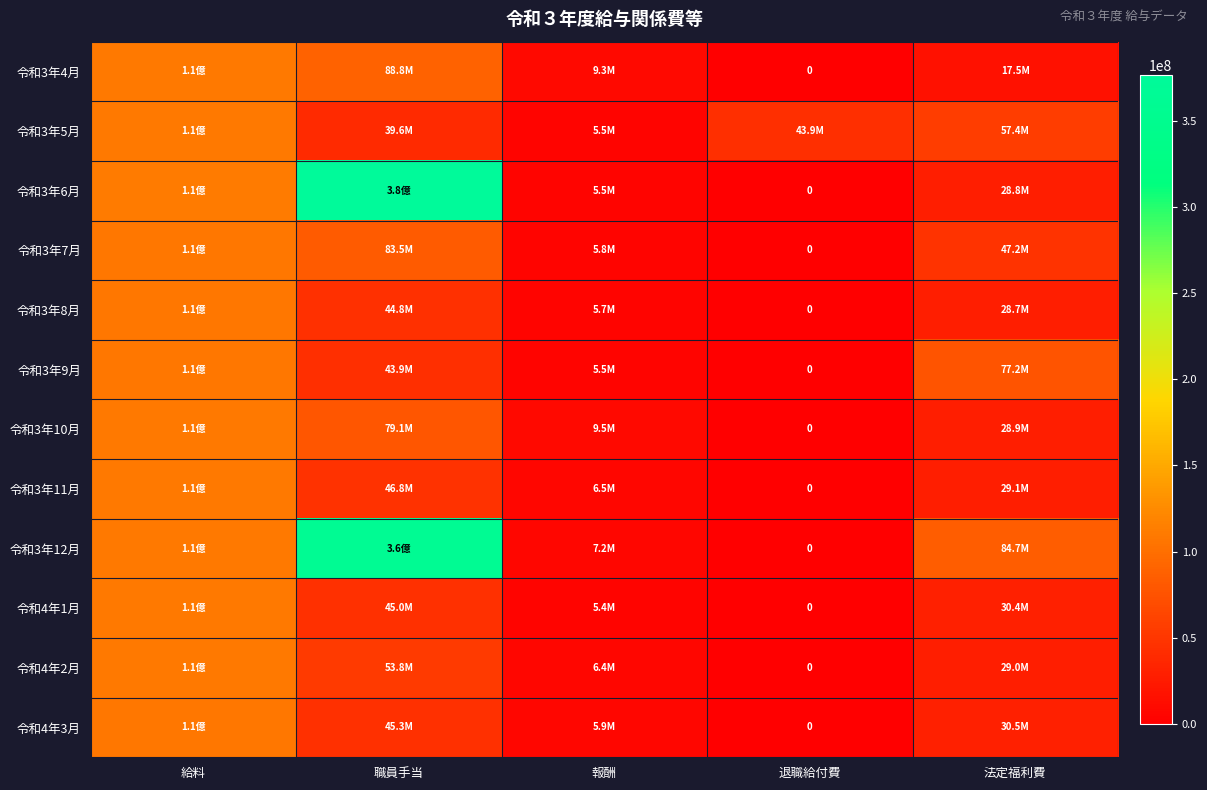

List the series in order of their peak value, highest first.

令和3年6月, 令和3年12月, 令和3年5月, 令和3年11月, 令和3年10月, 令和3年4月, 令和4年2月, 令和4年1月, 令和3年9月, 令和4年3月, 令和3年7月, 令和3年8月